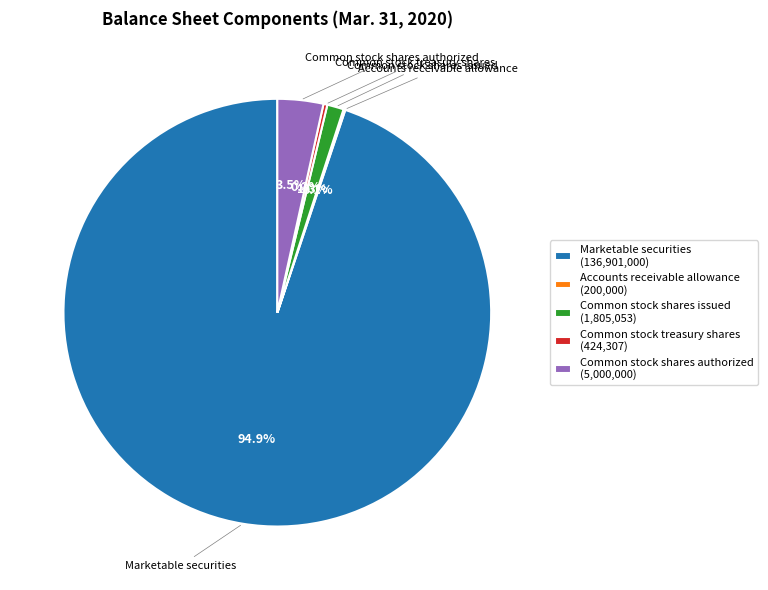

What is the ratio of the value at Common stock shares issued (1,805,053) to the value at Common stock treasury shares (424,307)?

4.3